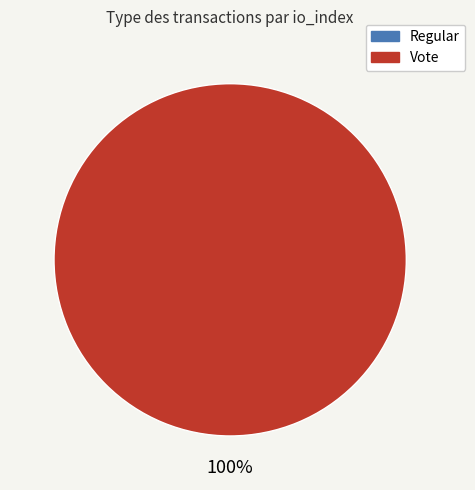

Is Vote the majority of the pie?

Yes